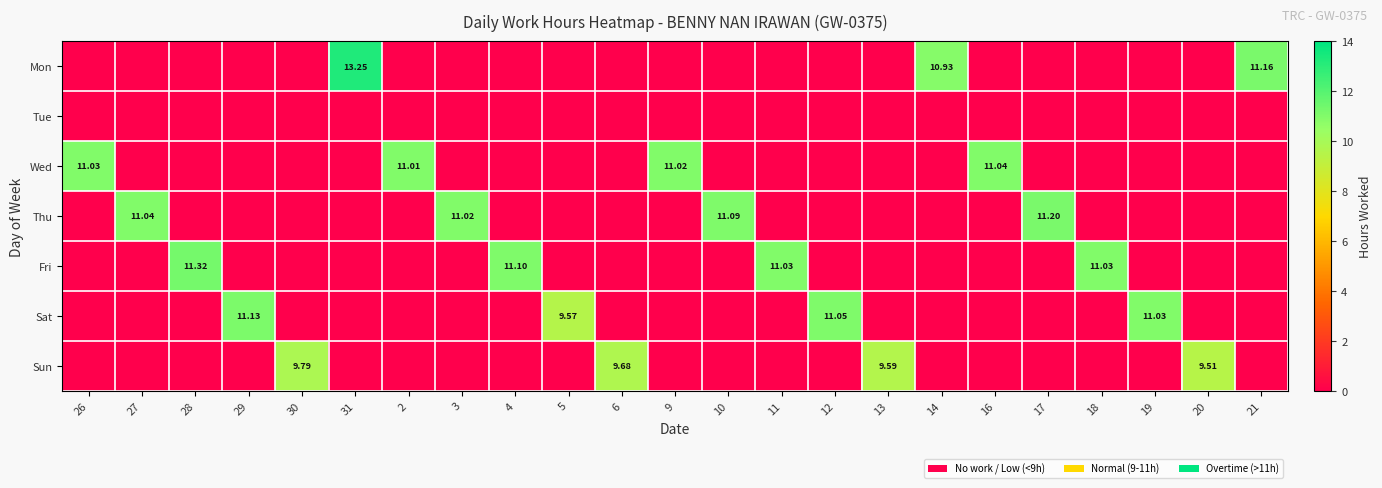

At 29, list the series in order from smallest to largest.

Mon, Tue, Wed, Thu, Fri, Sun, Sat